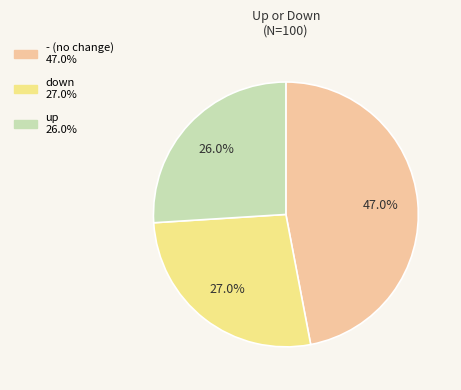

What is the smallest slice in the pie chart?

up